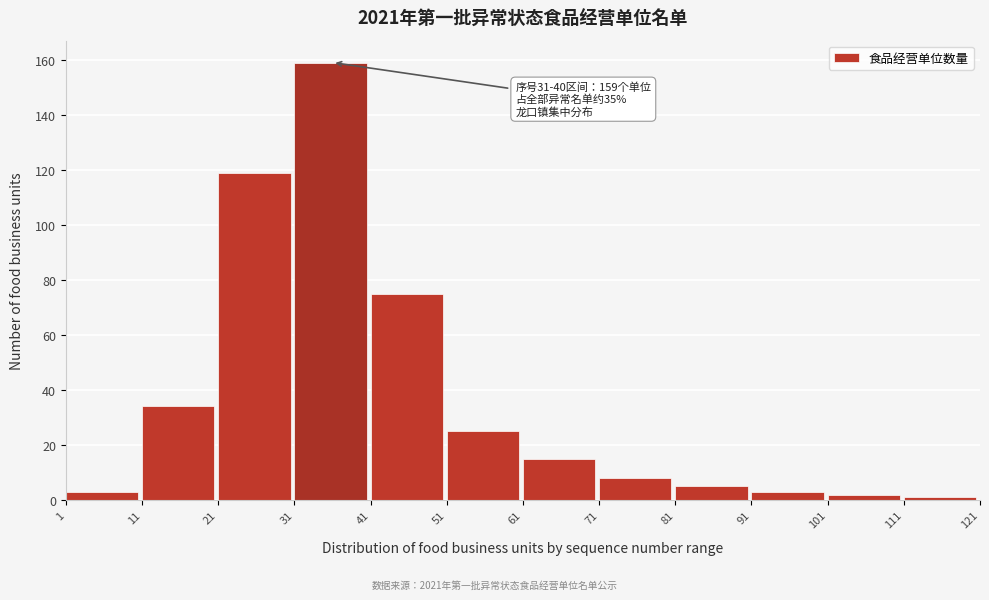

Reading left to right, list all the values displayed in this chart.

3	34	119	159	75	25	15	8	5	3	2	1